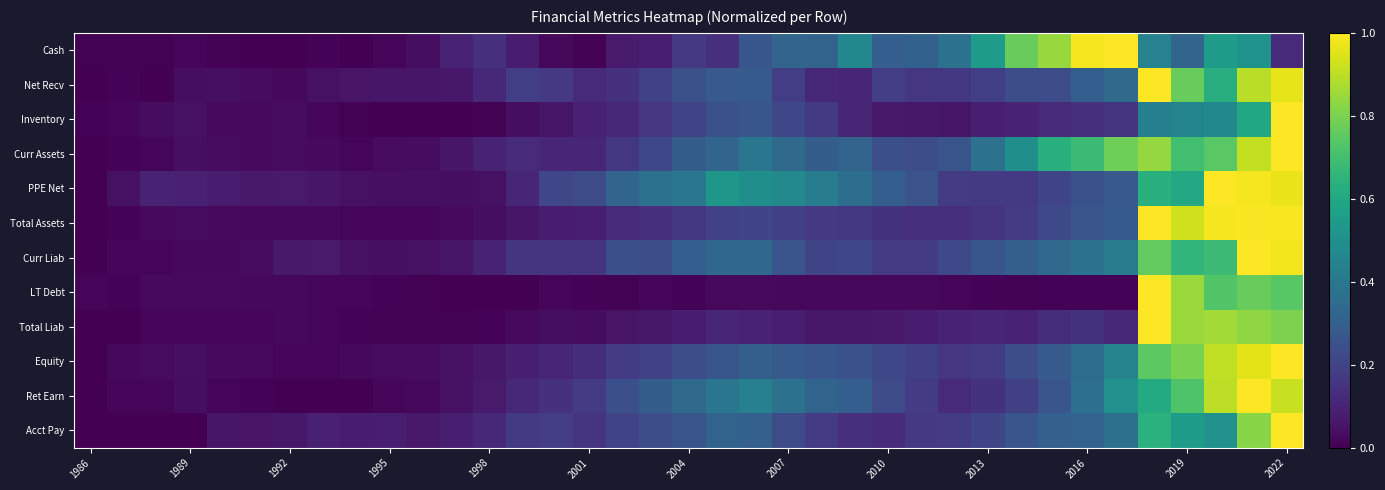

Reading right to left, extract all data points from this chart.

Cash: 0.1	0.5	0.5	0.3	0.4	1.0	1.0	0.8	0.8	0.5	0.4	0.3	0.3	0.5	0.3	0.3	0.3	0.1	0.2	0.1	0.1	0.0	0.0	0.1	0.1	0.1	0.0	0.0	0.0	0.0	0.0	0.0	0.0	0.0	0.0	0.0	0.0
Net Recv: 1.0	0.9	0.6	0.8	1.0	0.3	0.3	0.2	0.2	0.2	0.2	0.2	0.2	0.1	0.1	0.2	0.3	0.3	0.2	0.2	0.1	0.1	0.2	0.2	0.1	0.1	0.1	0.1	0.1	0.0	0.0	0.0	0.0	0.0	0.0	0.0	0.0
Inventory: 1.0	0.6	0.5	0.5	0.4	0.1	0.1	0.1	0.1	0.1	0.1	0.1	0.1	0.1	0.2	0.2	0.3	0.3	0.2	0.2	0.1	0.1	0.1	0.0	0.0	0.0	0.0	0.0	0.0	0.0	0.0	0.0	0.0	0.0	0.0	0.0	0.0
Curr Assets: 1.0	0.9	0.7	0.7	0.8	0.8	0.7	0.6	0.5	0.4	0.3	0.2	0.2	0.3	0.3	0.3	0.4	0.3	0.3	0.2	0.2	0.1	0.1	0.1	0.1	0.1	0.0	0.0	0.0	0.0	0.0	0.0	0.0	0.0	0.0	0.0	0.0
PPE Net: 1.0	1.0	1.0	0.6	0.6	0.3	0.3	0.2	0.2	0.2	0.2	0.3	0.3	0.4	0.4	0.5	0.5	0.5	0.4	0.4	0.3	0.2	0.2	0.1	0.0	0.0	0.0	0.0	0.0	0.1	0.1	0.1	0.1	0.1	0.1	0.0	0.0
Total Assets: 1.0	1.0	1.0	0.9	1.0	0.3	0.3	0.2	0.2	0.2	0.1	0.1	0.1	0.2	0.2	0.2	0.2	0.2	0.2	0.1	0.1	0.1	0.1	0.1	0.0	0.0	0.0	0.0	0.0	0.0	0.0	0.0	0.0	0.0	0.0	0.0	0.0
Curr Liab: 1.0	1.0	0.7	0.7	0.8	0.4	0.4	0.3	0.3	0.3	0.2	0.2	0.2	0.2	0.2	0.3	0.3	0.3	0.3	0.2	0.2	0.2	0.2	0.2	0.1	0.1	0.0	0.0	0.0	0.1	0.1	0.0	0.0	0.0	0.0	0.0	0.0
LT Debt: 0.7	0.8	0.7	0.8	1.0	0.0	0.0	0.0	0.0	0.0	0.0	0.0	0.0	0.0	0.0	0.0	0.0	0.0	0.0	0.0	0.0	0.0	0.0	0.0	0.0	0.0	0.0	0.0	0.0	0.0	0.0	0.0	0.0	0.0	0.0	0.0	0.0
Total Liab: 0.8	0.8	0.9	0.9	1.0	0.1	0.1	0.1	0.1	0.1	0.1	0.1	0.1	0.1	0.1	0.1	0.1	0.1	0.1	0.1	0.1	0.0	0.0	0.0	0.0	0.0	0.0	0.0	0.0	0.0	0.0	0.0	0.0	0.0	0.0	0.0	0.0
Equity: 1.0	1.0	0.9	0.8	0.7	0.4	0.4	0.3	0.2	0.2	0.2	0.2	0.2	0.3	0.3	0.3	0.3	0.3	0.2	0.2	0.2	0.1	0.1	0.1	0.1	0.0	0.0	0.0	0.0	0.0	0.0	0.0	0.0	0.0	0.0	0.0	0.0
Ret Earn: 0.9	1.0	0.9	0.7	0.6	0.5	0.4	0.3	0.2	0.1	0.1	0.2	0.2	0.3	0.3	0.4	0.4	0.4	0.3	0.3	0.2	0.2	0.1	0.1	0.1	0.0	0.0	0.0	0.0	0.0	0.0	0.0	0.0	0.0	0.0	0.0	0.0
Acct Pay: 1.0	0.8	0.5	0.5	0.6	0.4	0.3	0.3	0.3	0.2	0.2	0.2	0.1	0.1	0.2	0.2	0.3	0.3	0.3	0.2	0.2	0.2	0.2	0.2	0.1	0.1	0.1	0.1	0.1	0.1	0.1	0.1	0.1	0.0	0.0	0.0	0.0